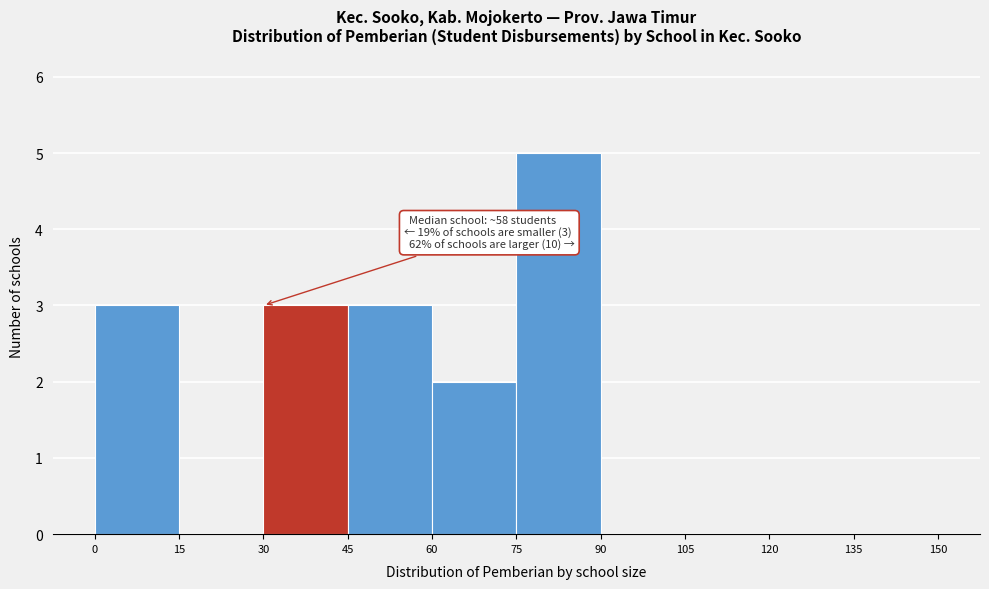

Which range on the x-axis has the tallest bar?

75 to 90